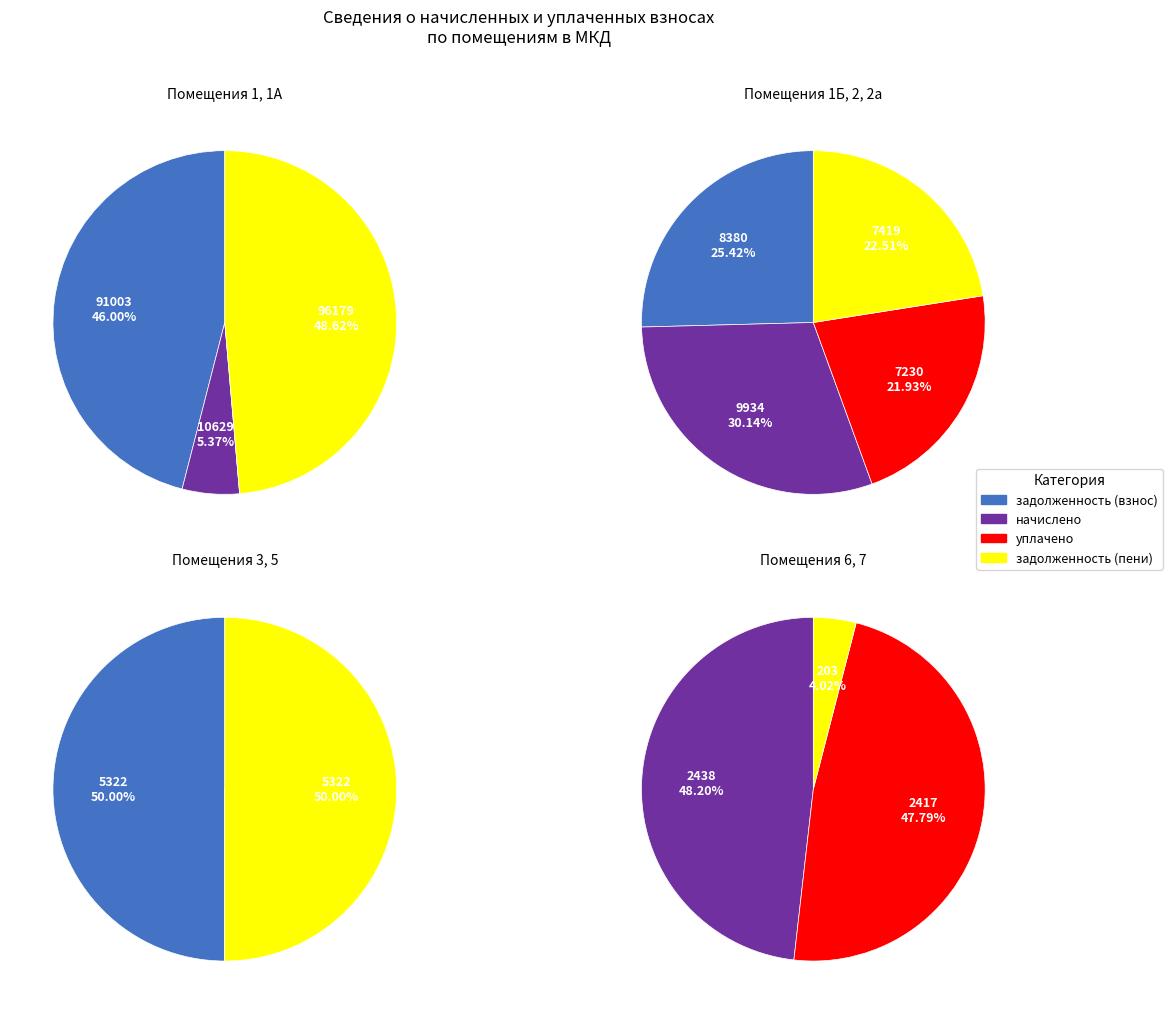

True or false: 5 accounts for 1% of the total.

False